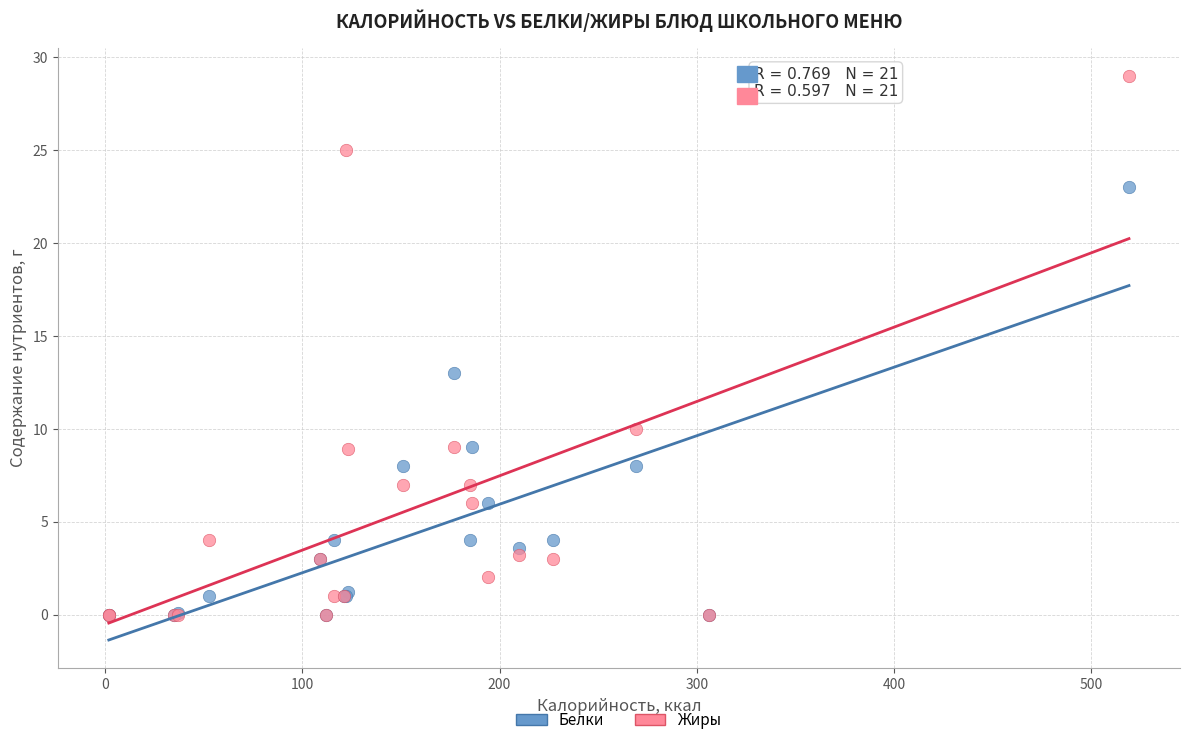

In the Белки series, what Y value is closest to 11?

9.0